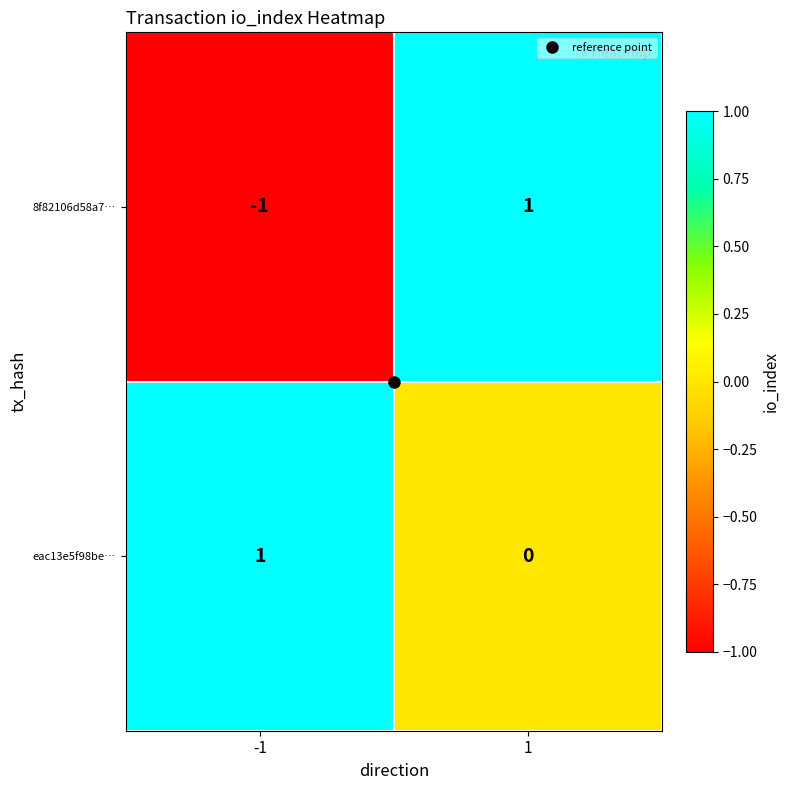

List the labels in order of eac13e5f98be… value, smallest first.

1, -1